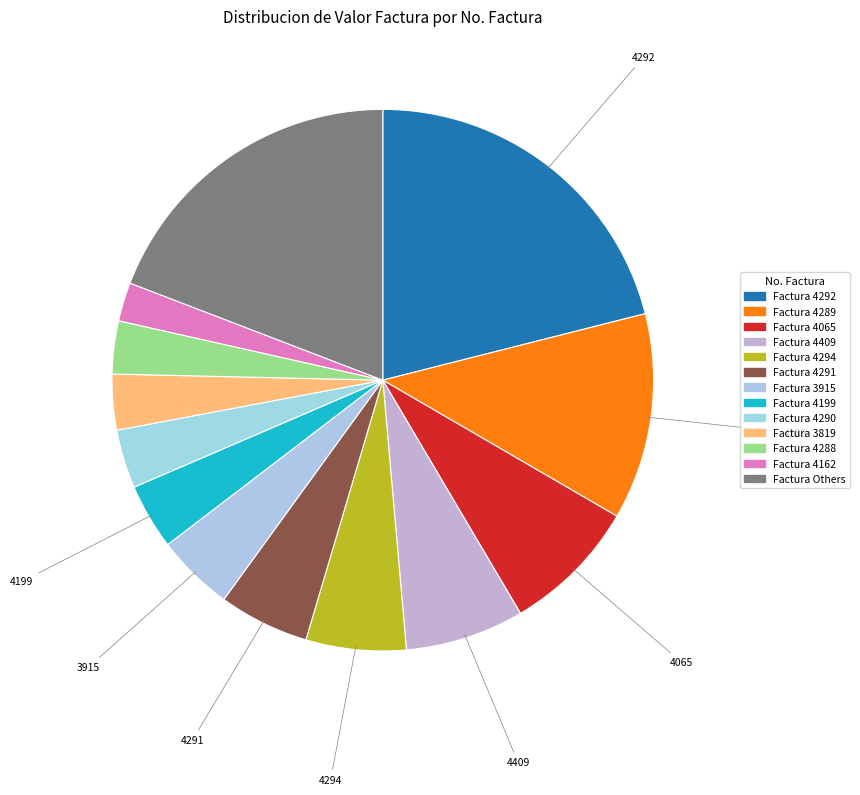

Count the number of slices in the pie.

13